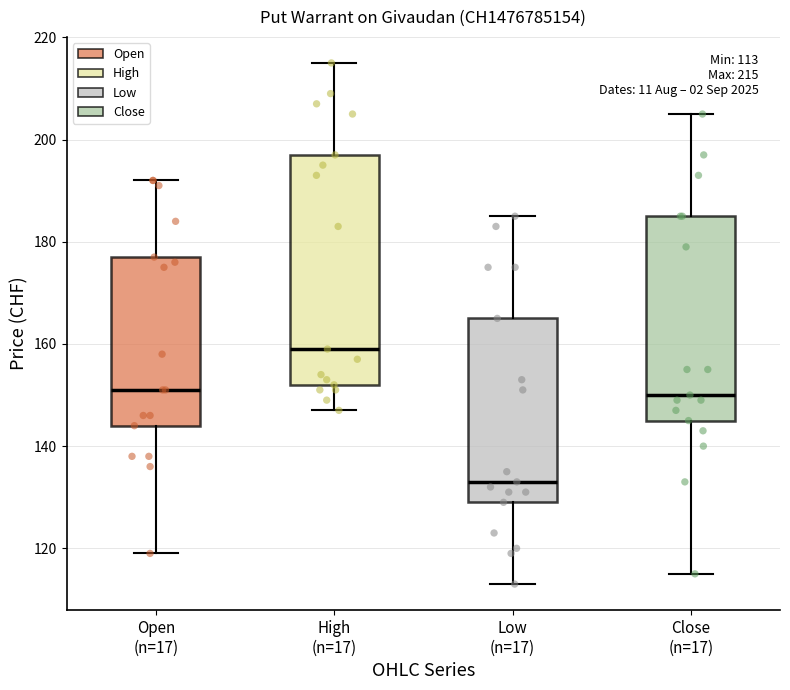

Which box has the lowest median line?

Low (n=17)